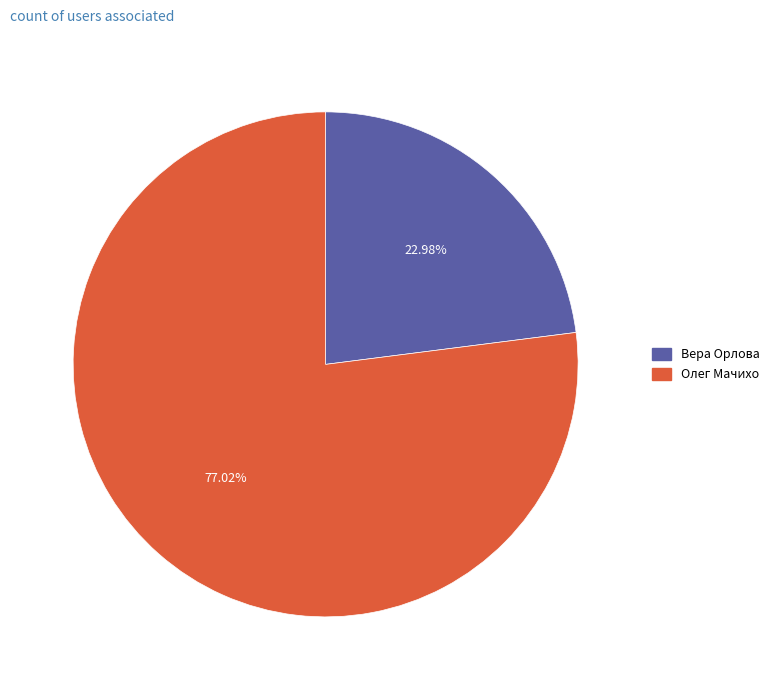

Approximately how many times larger is the value at Вера Орлова compared to Олег Мачихо?

0.3